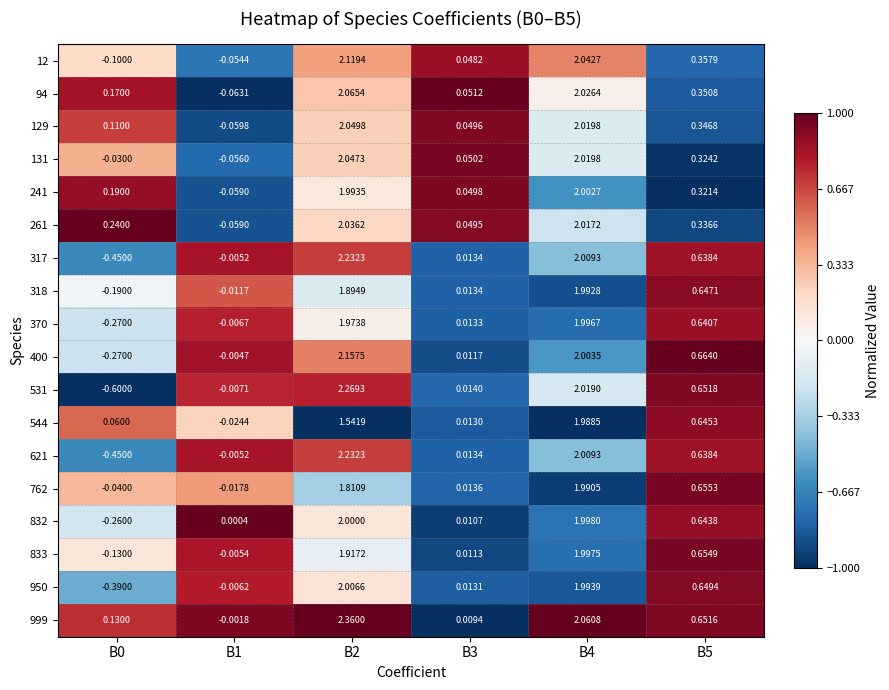

Is the value of 370 at B0 greater than the value of 131 at B5?

No